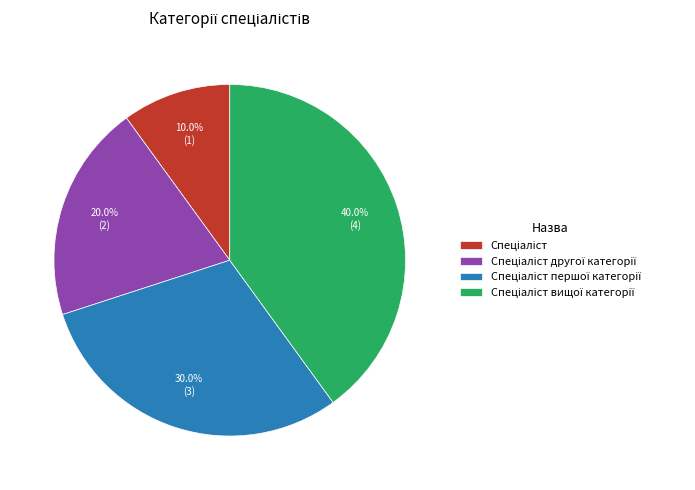

Is there a majority slice in this chart?

No